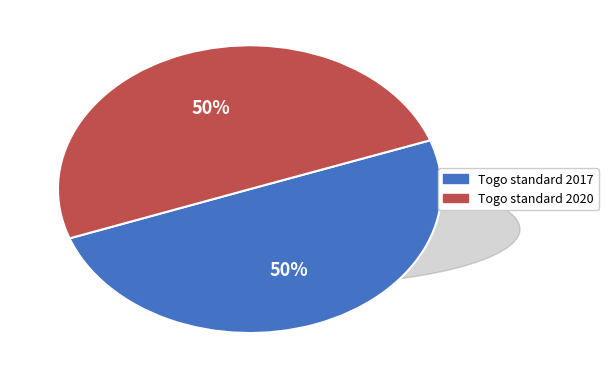

To the nearest percent, what percentage of the pie is Togo standard 2020?

50%